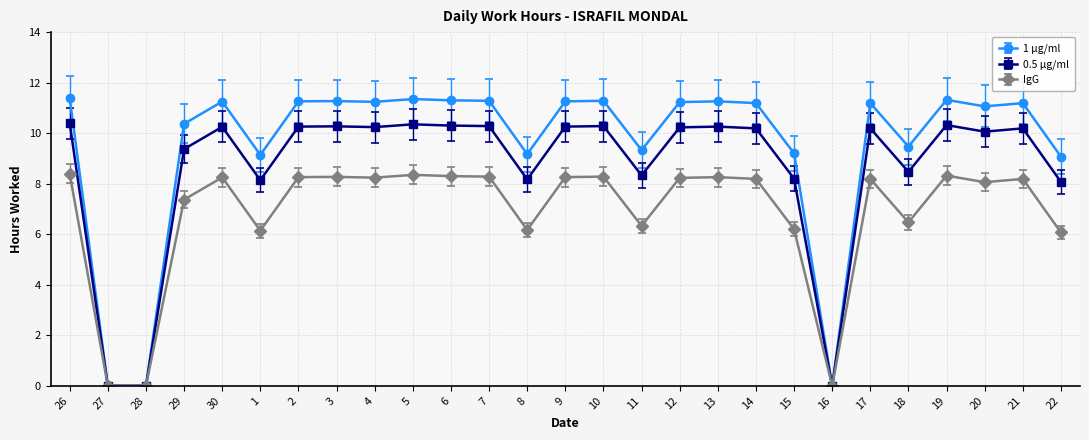

What are all the series names shown in the legend?

1 µg/ml, 0.5 µg/ml, IgG